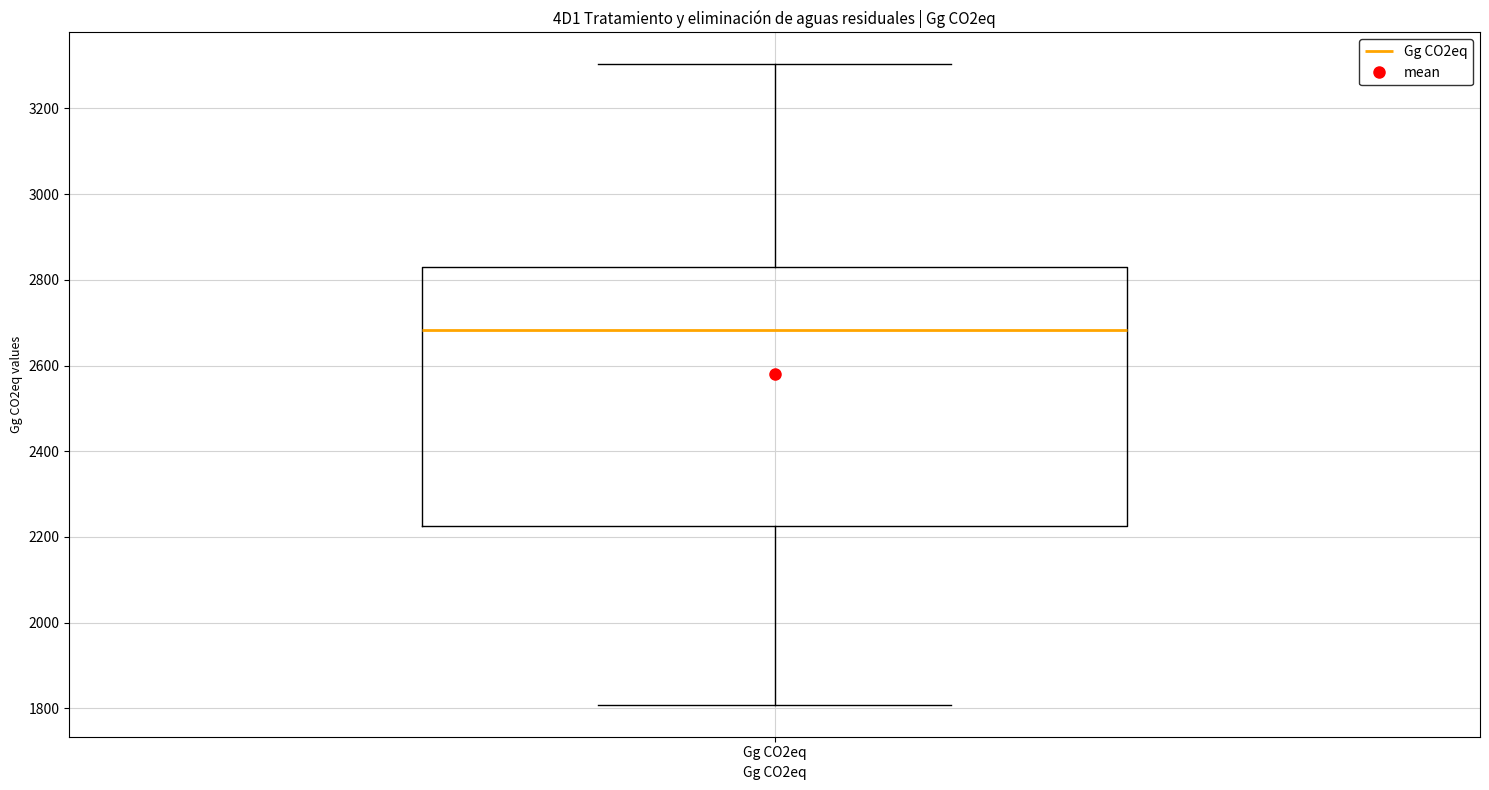

Where does the lower whisker of the box for Gg CO2eq end on the y-axis? The values are not printed on the chart, so give them approximately, as read against the axis.

1800